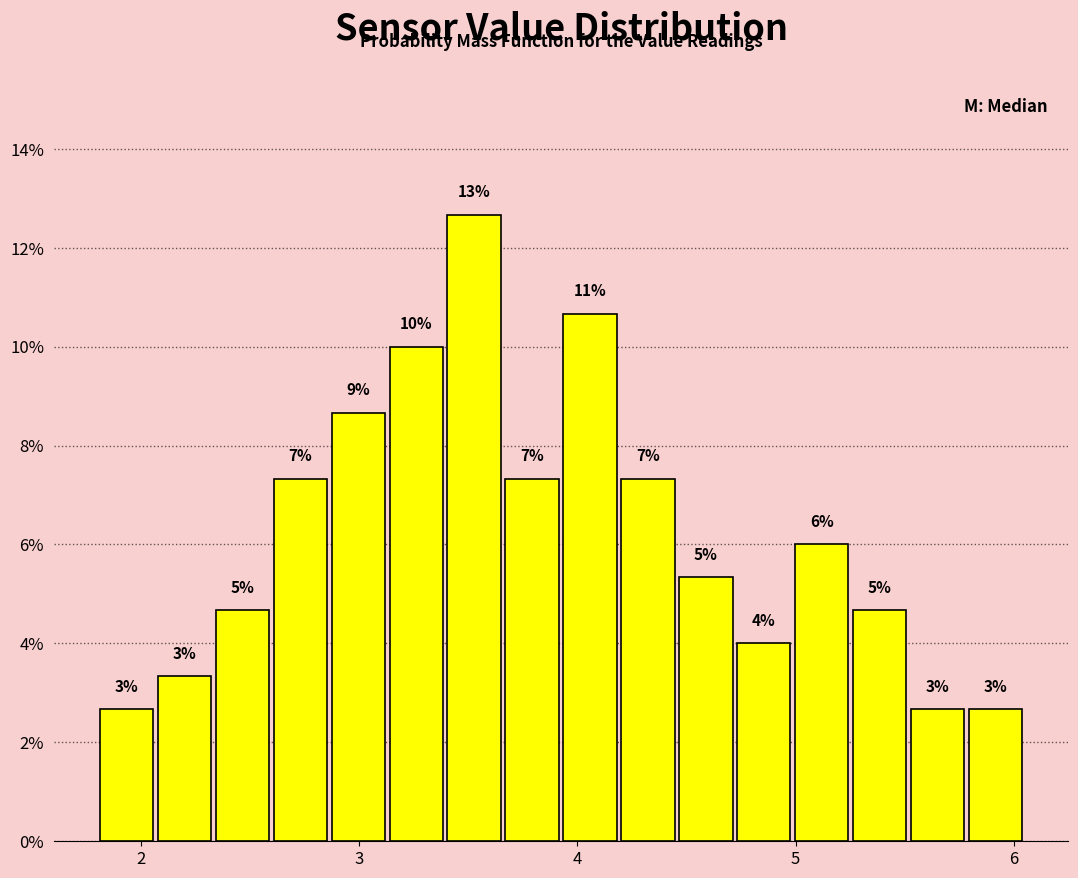

Read against the x-axis, roughly where is the centre of the tallest bar?

3.5